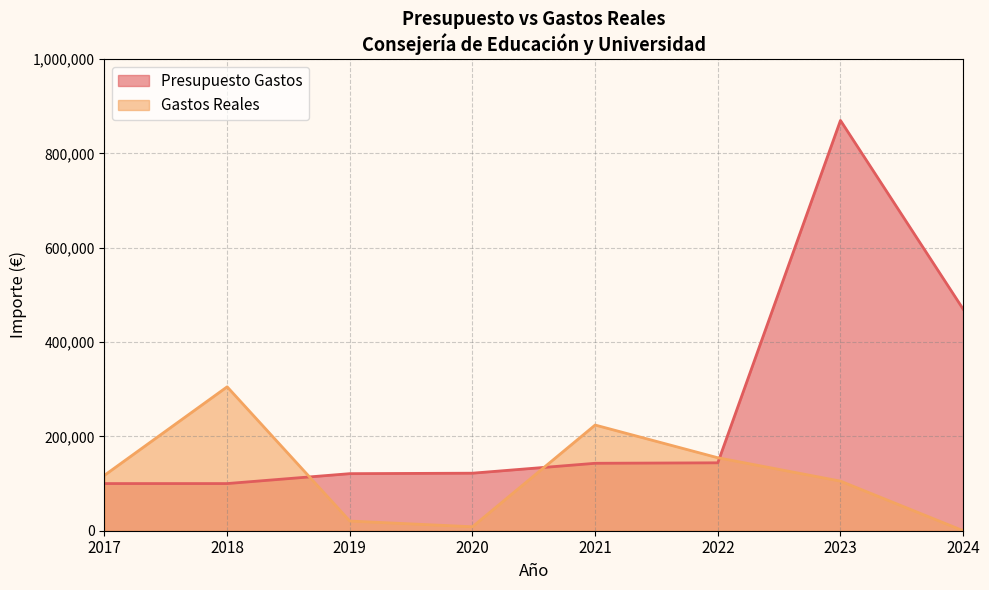

Is it true that Presupuesto Gastos equals 458369.3 at 2023?

False